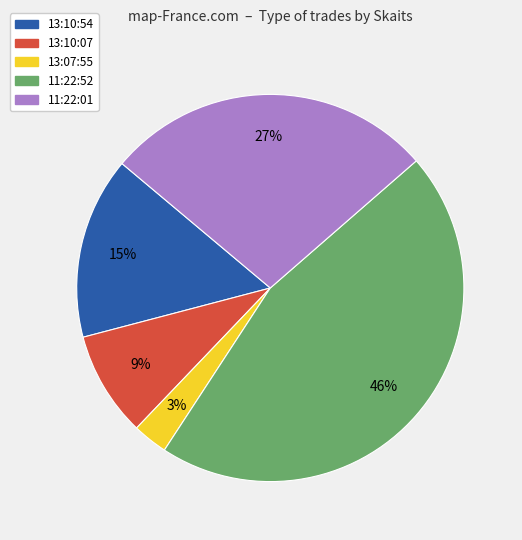

Is 13:10:07 the majority of the pie?

No